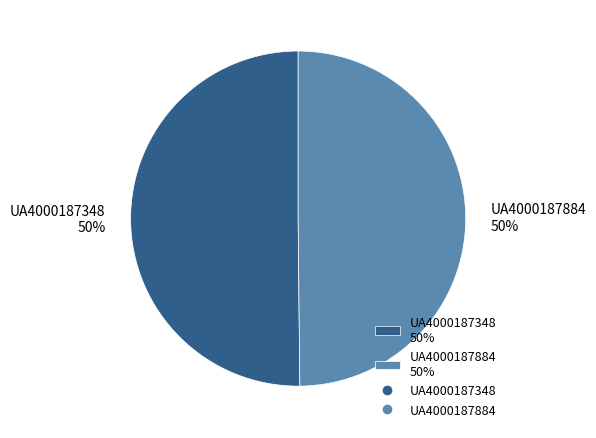

To the nearest percent, what is the combined percentage of UA4000187884 50% and UA4000187348 50%?

100%